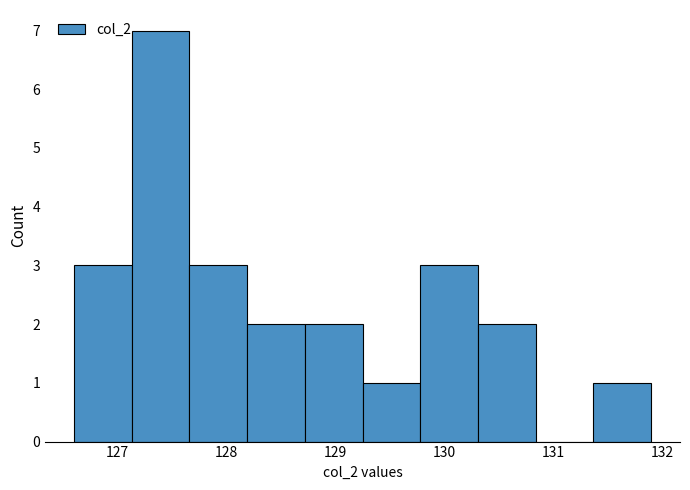

Reading left to right, list every bar in this chart as the range it spans on the x-axis followed by its height. Neither the bar edges nor the heights are printed on the chart, so give them approximately, as read against the axes.

126.60 to 127.13: 3
127.13 to 127.66: 7
127.66 to 128.19: 3
128.19 to 128.72: 2
128.72 to 129.25: 2
129.25 to 129.78: 1
129.78 to 130.31: 3
130.31 to 130.84: 2
130.84 to 131.37: 0
131.37 to 131.90: 1